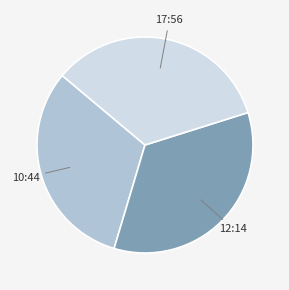

What is the ratio of the value at 12:14 to the value at 17:56?

1.0